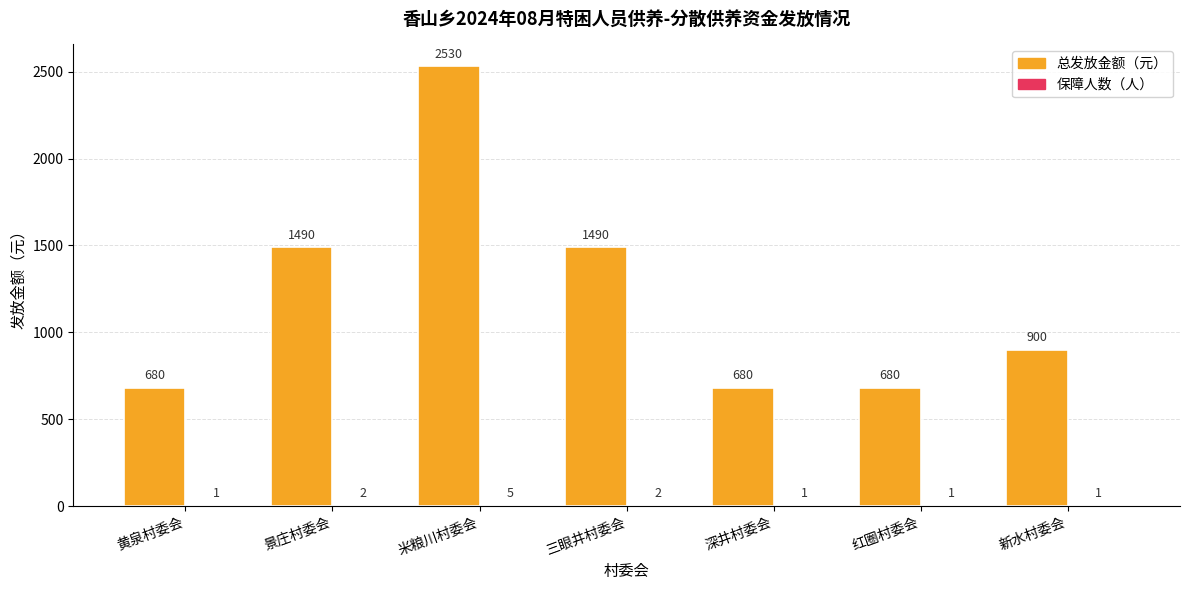

What is the greatest value displayed?

2530